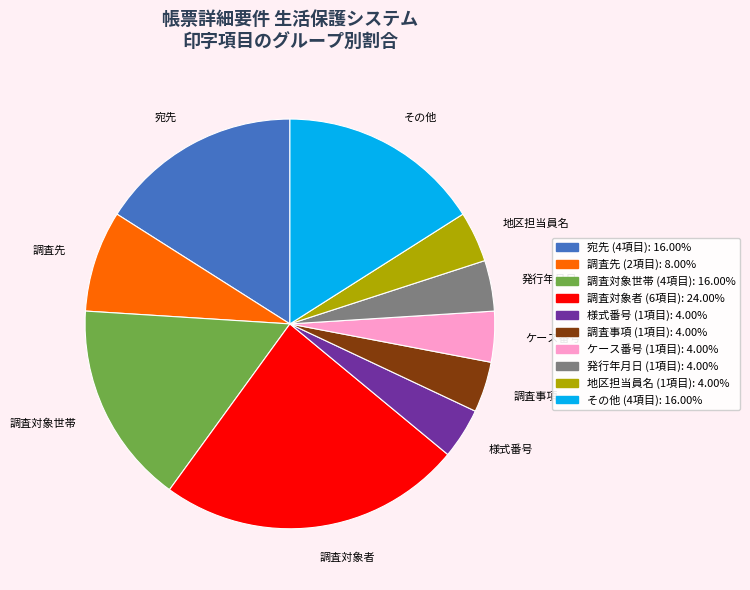

Is there any slice that represents more than half of the pie?

No